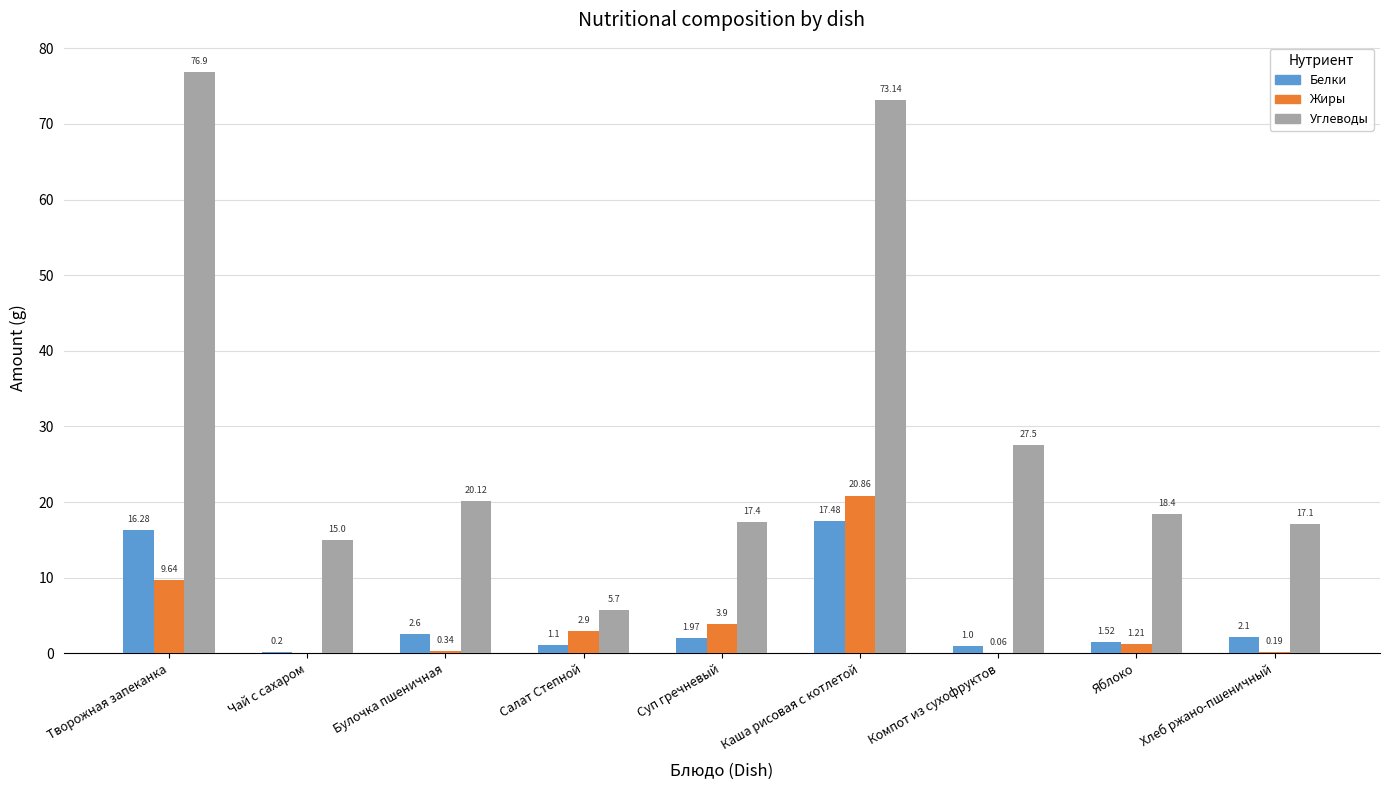

Which category has the highest value in the Углеводы series?

Творожная запеканка